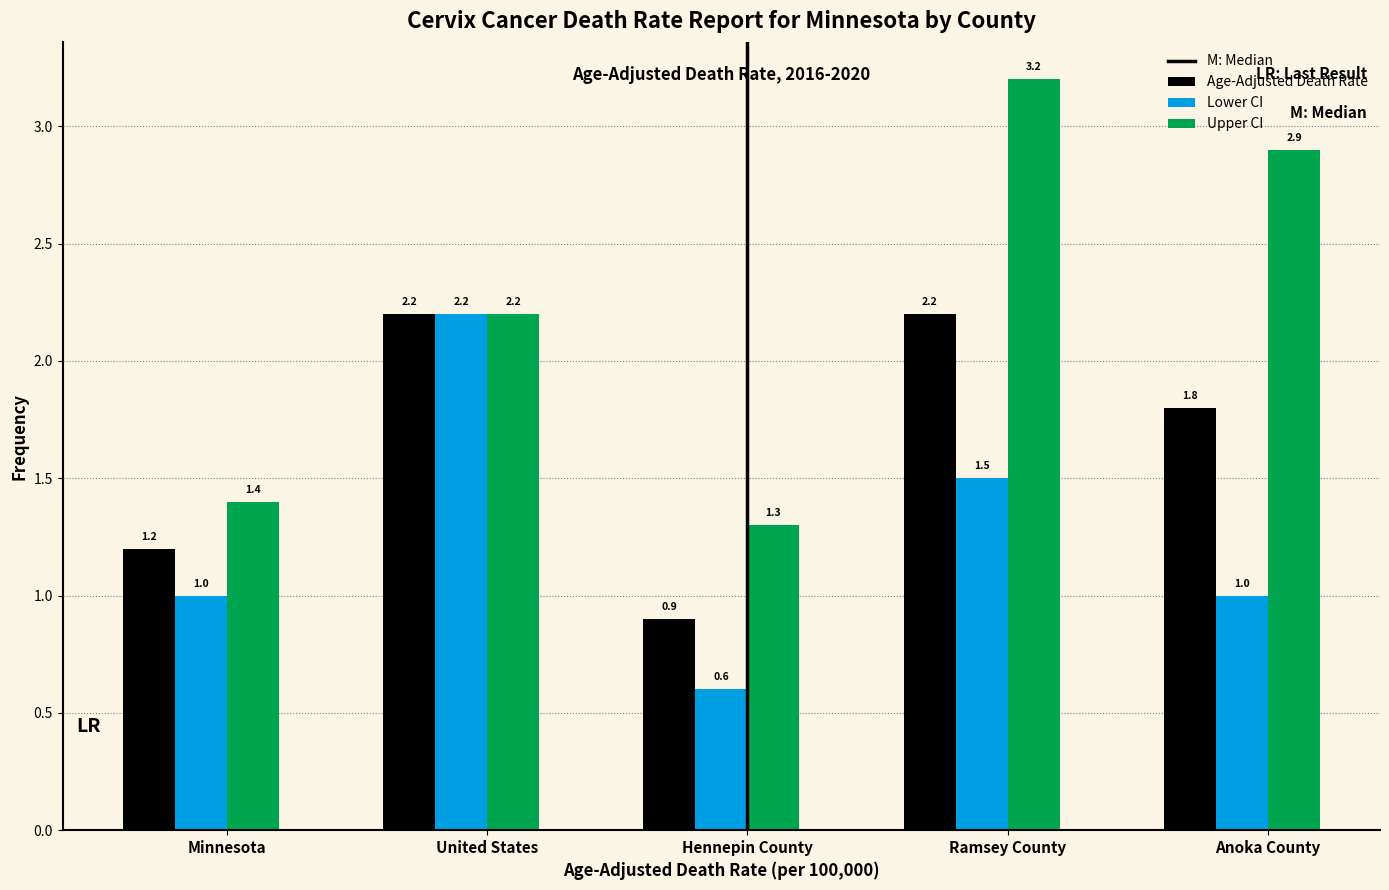

Reading right to left, what are all the values shown in this chart?

Age-Adjusted Death Rate: 1.8	2.2	0.9	2.2	1.2
Lower CI: 1.0	1.5	0.6	2.2	1.0
Upper CI: 2.9	3.2	1.3	2.2	1.4